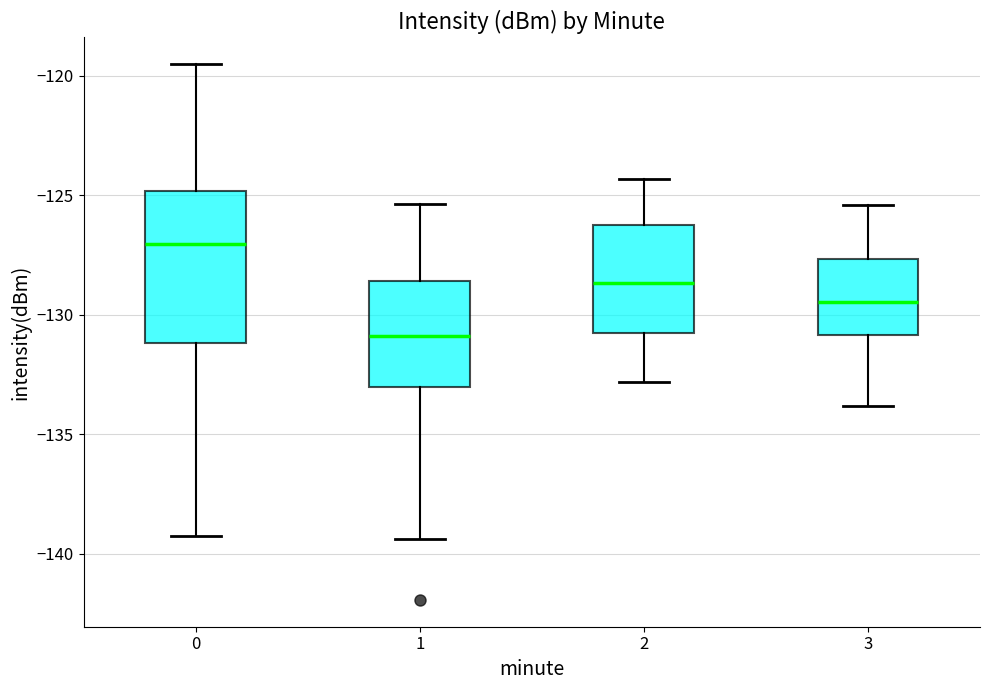

Reading left to right, read every box against the y-axis: the position of its median line, the range the box covers, and the ends of its whiskers. The values are not printed on the chart, so give them approximately, as read against the axis.

0: median -127.0, box -131.0 to -125.0, whiskers -139.5 to -119.5
1: median -131.0, box -133.0 to -128.5, whiskers -139.5 to -125.5
2: median -128.5, box -131.0 to -126.0, whiskers -133.0 to -124.5
3: median -129.5, box -131.0 to -127.5, whiskers -134.0 to -125.5